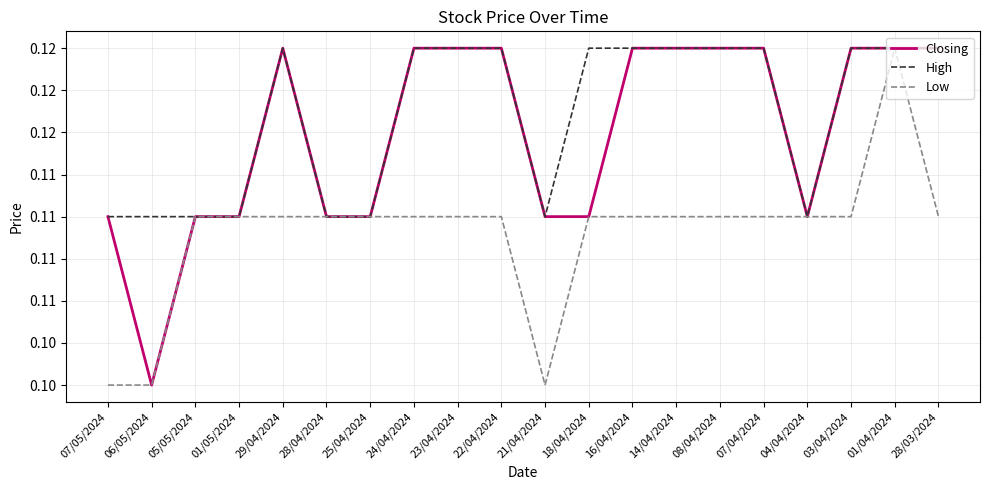

At which label does Low reach its peak?

01/04/2024